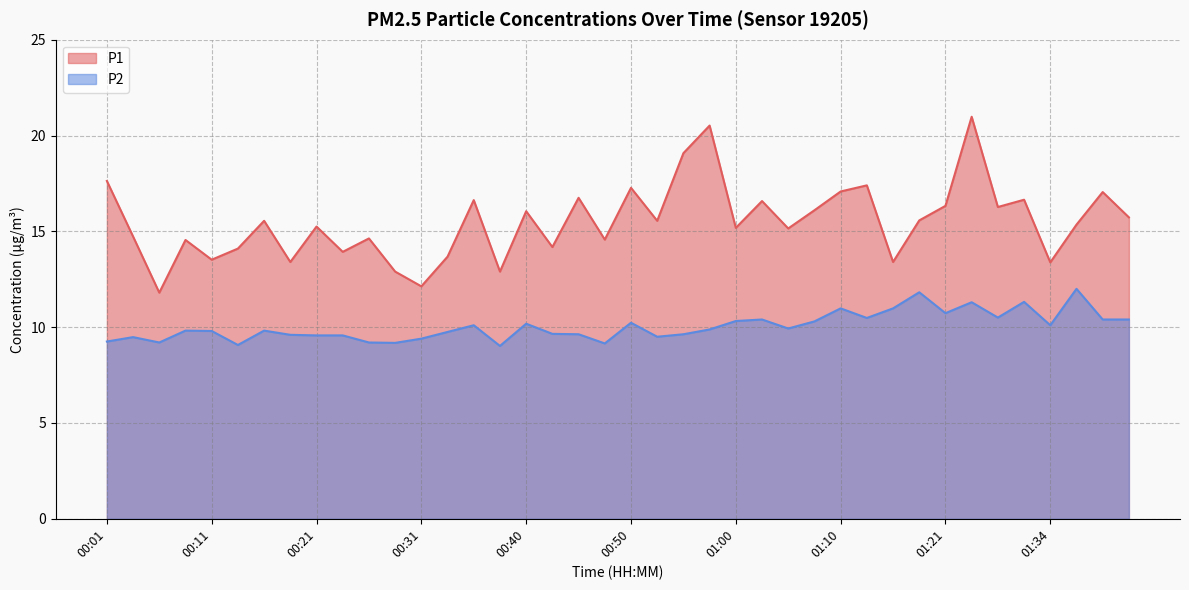

Which series has the largest total across all categories?

P1